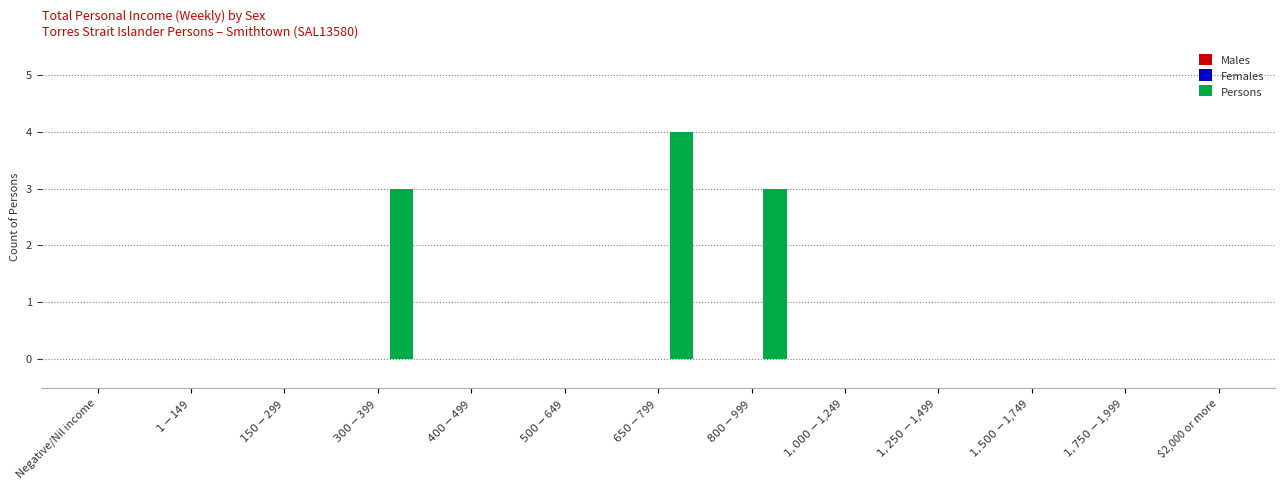

What is the greatest value displayed?

4